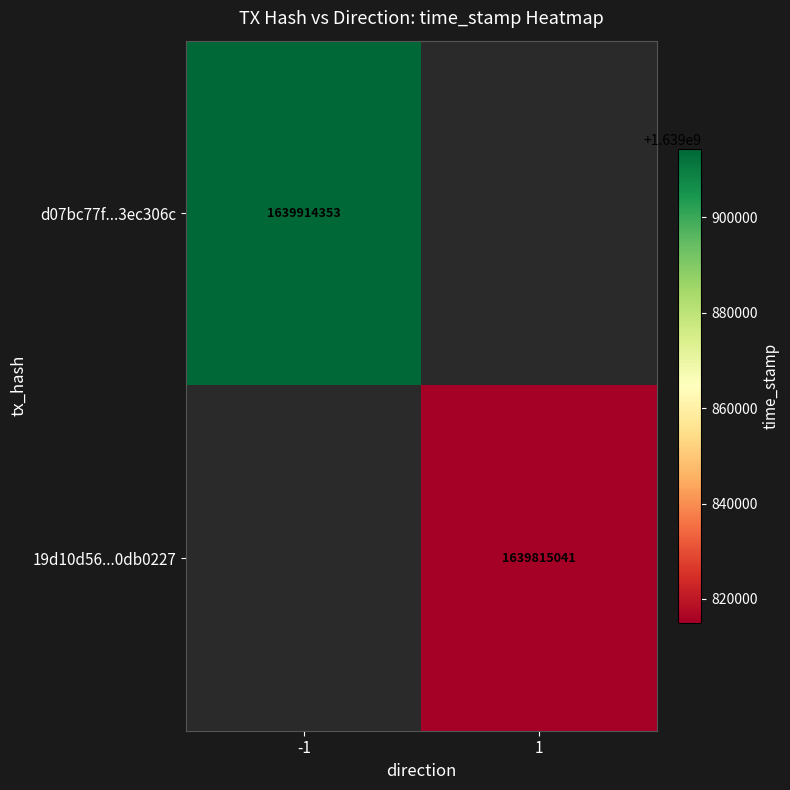

Is it true that 19d10d56...0db0227 equals 2369503639 at 1?

False